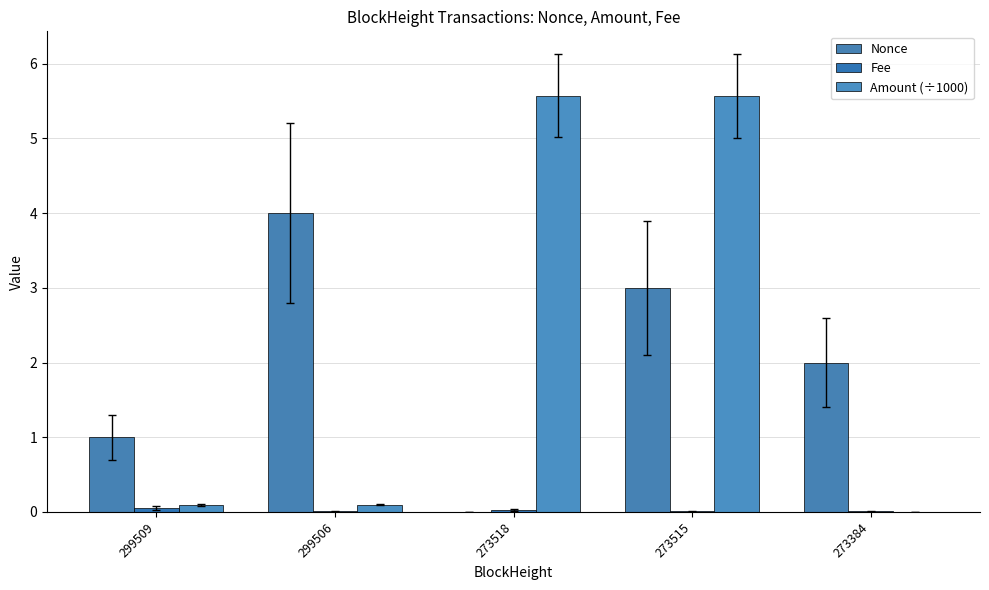

At which category is the sum across all series the highest?

273515